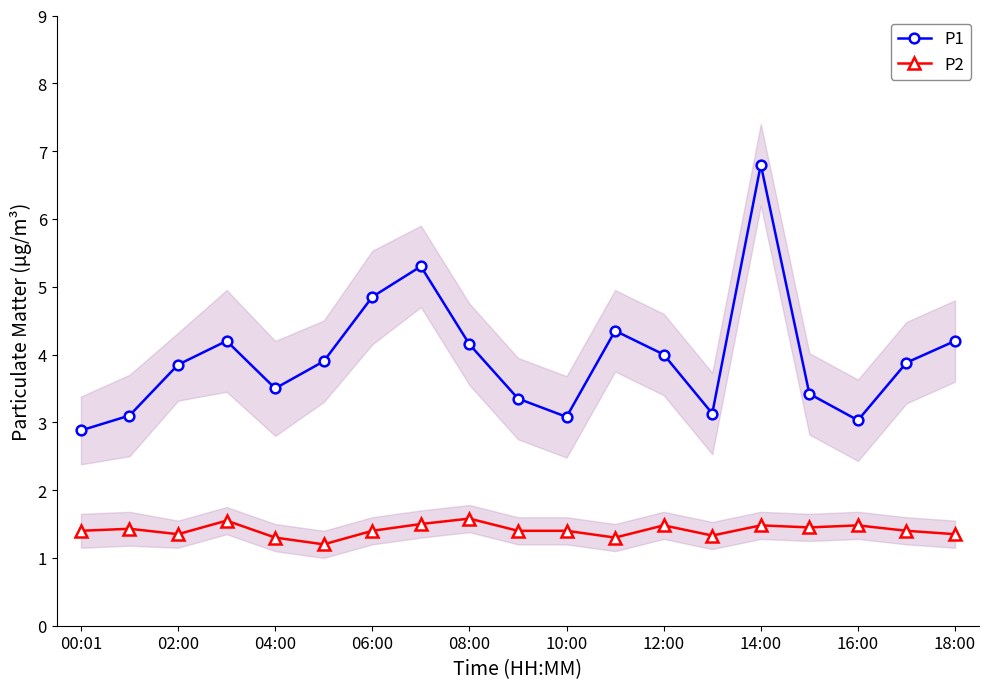

How many interior local peaks does the P1 series have?

4